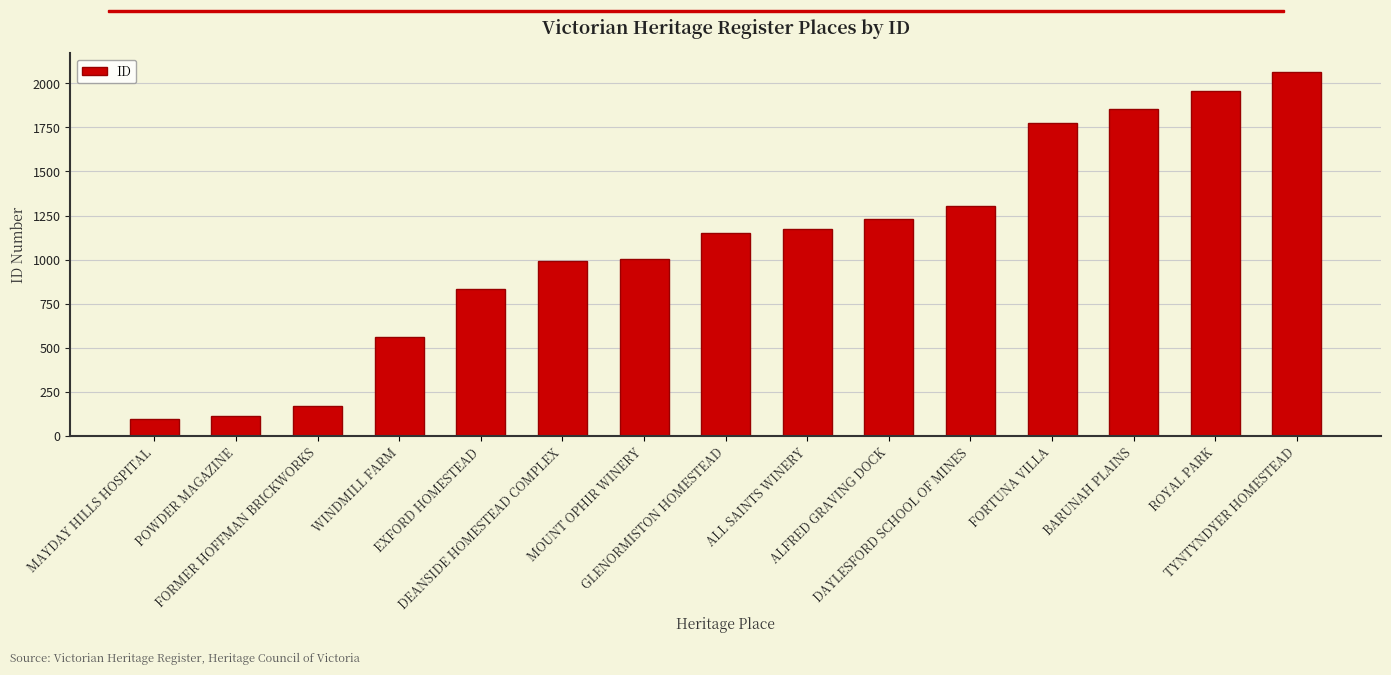

What is the change in value from DEANSIDE HOMESTEAD COMPLEX to ALL SAINTS WINERY?

+181